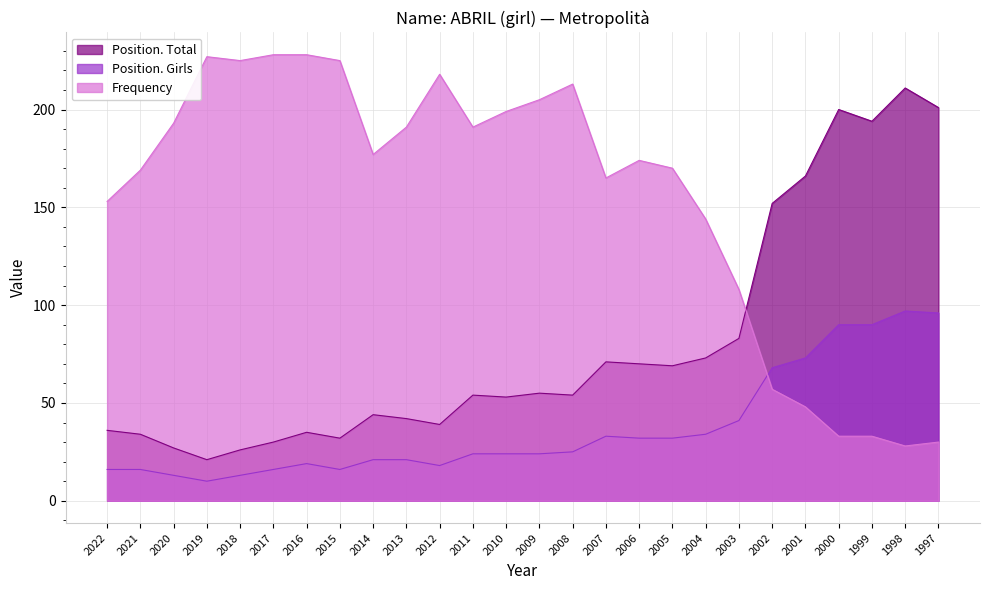

True or false: Frequency has more than 0 points higher than both neighbors.

True